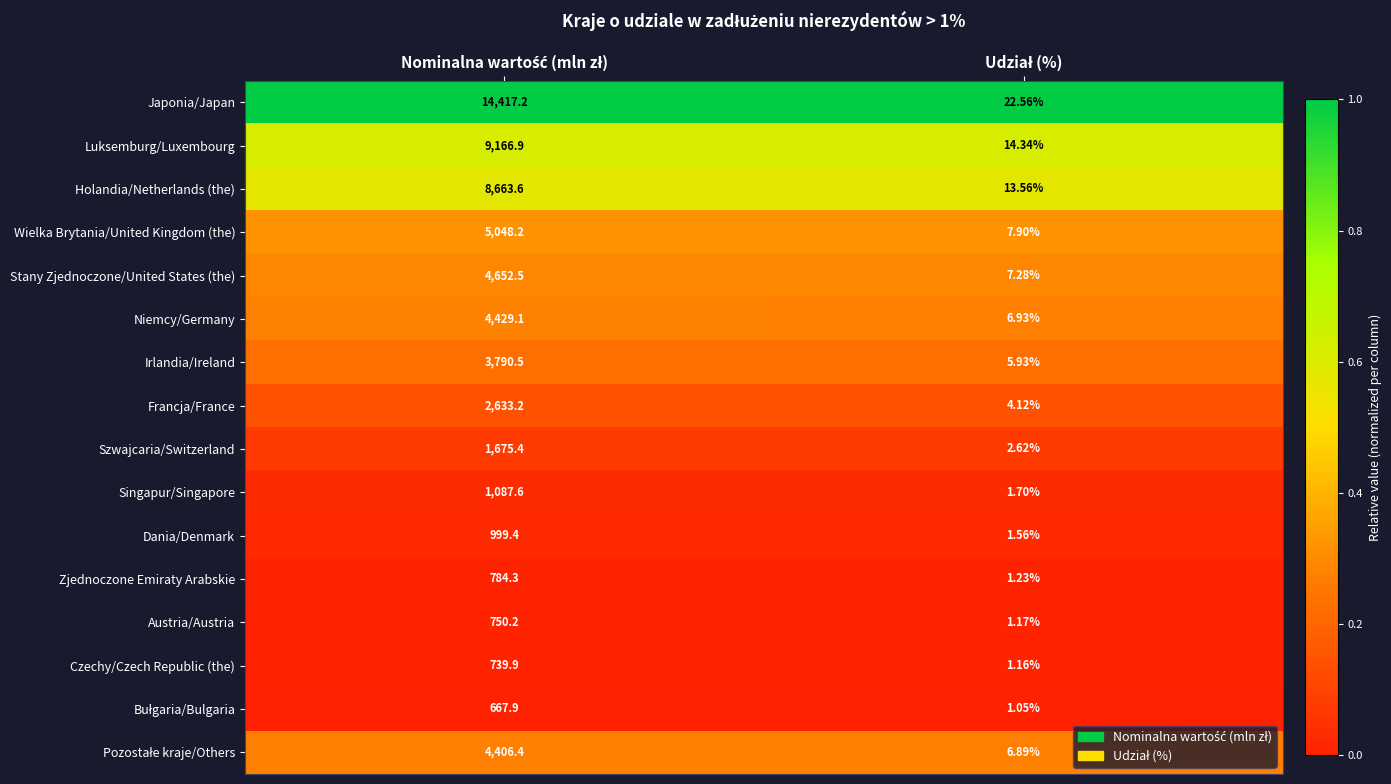

Which series has the largest range (max minus min)?

Japonia/Japan